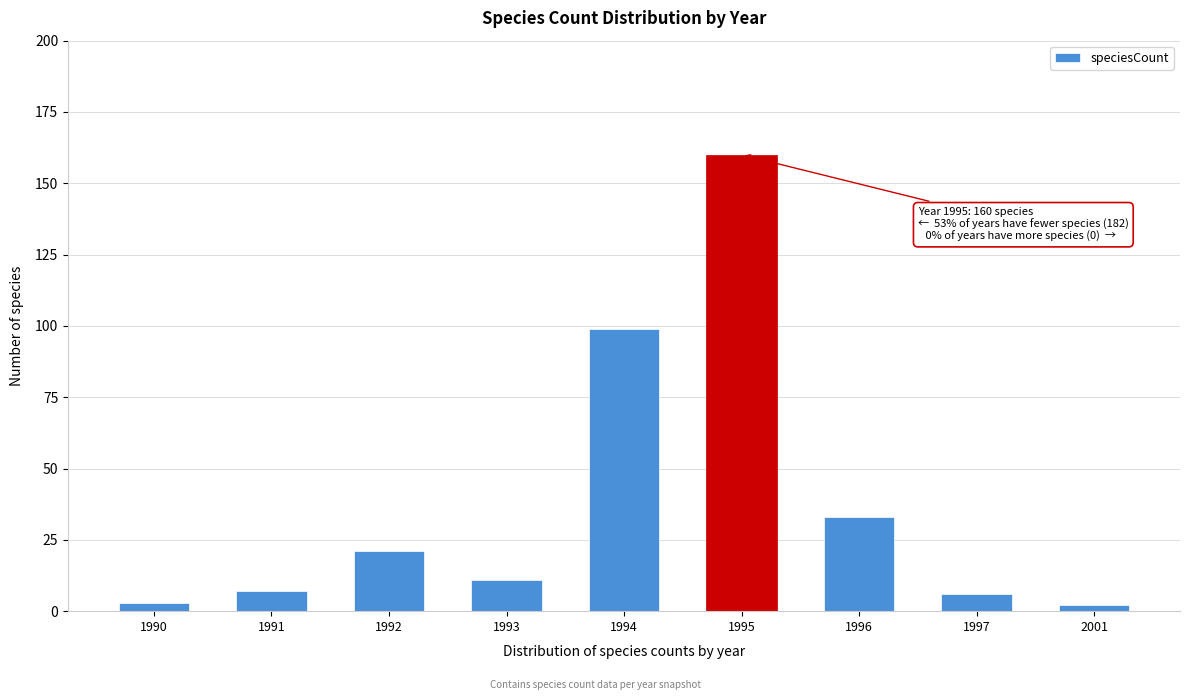

Reading left to right, extract all data points from this chart.

3	7	21	11	99	160	33	6	2